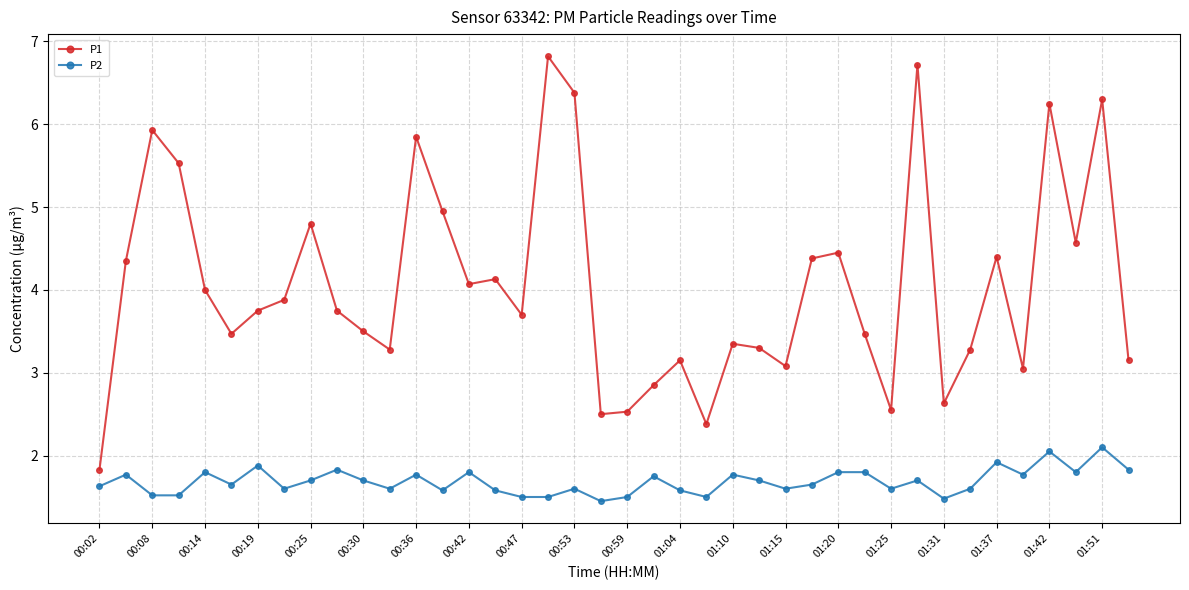

Which series has the largest total across all categories?

P1